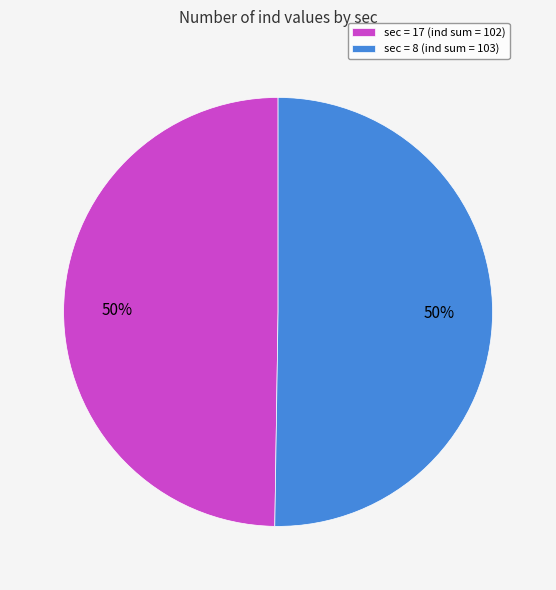

How many segments does this pie chart have?

2